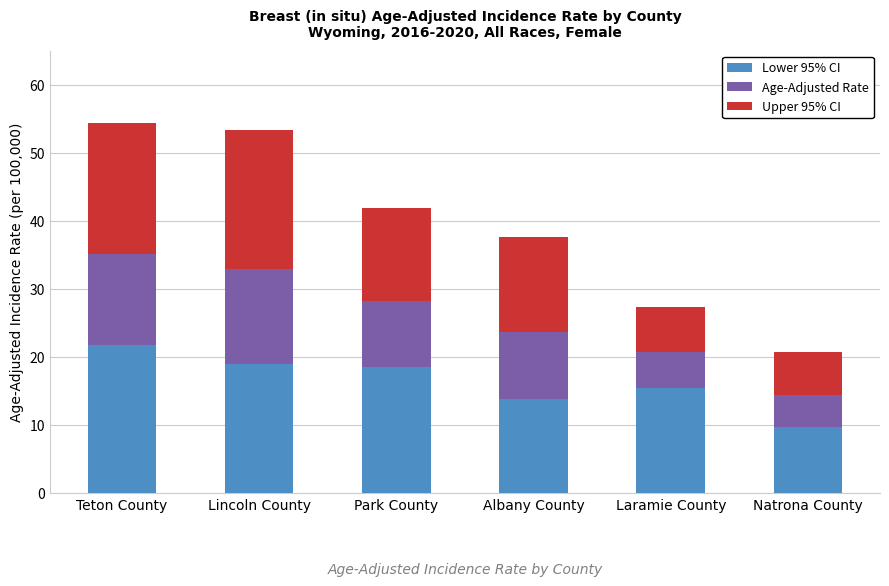

Reading right to left, what are the values for Lower 95% CI?

9.7	15.5	13.8	18.5	19.0	21.7